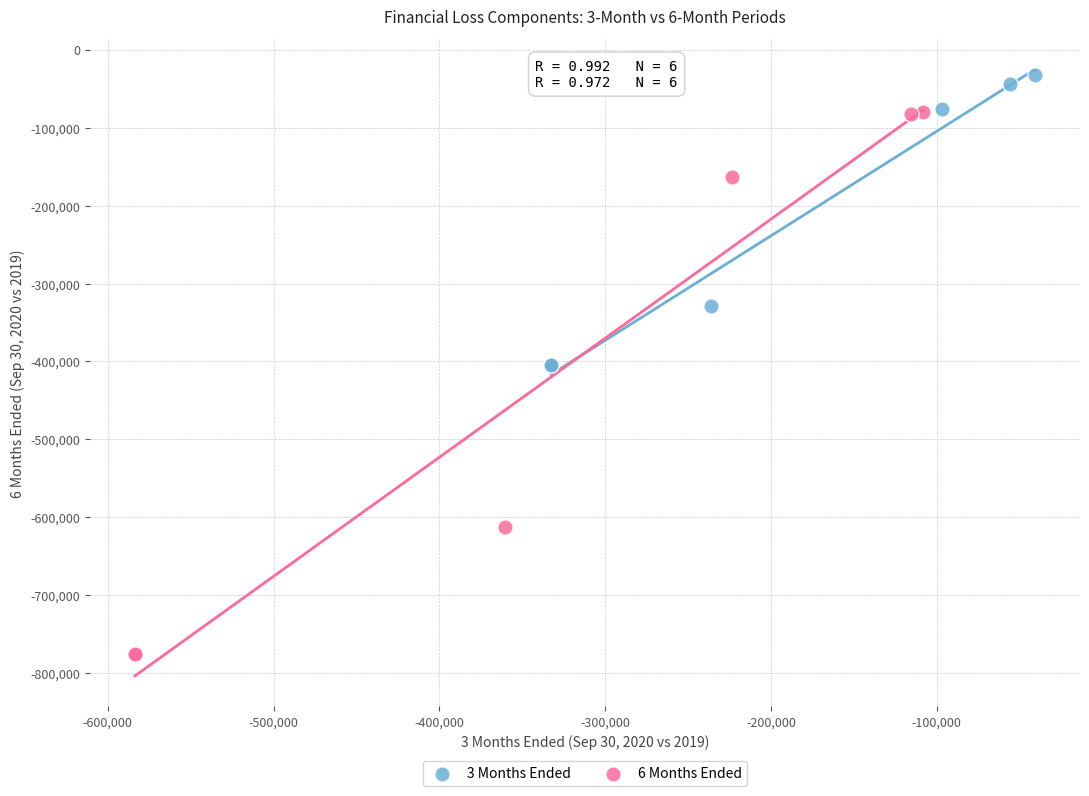

Which series reaches the minimum Y coordinate?

6 Months Ended